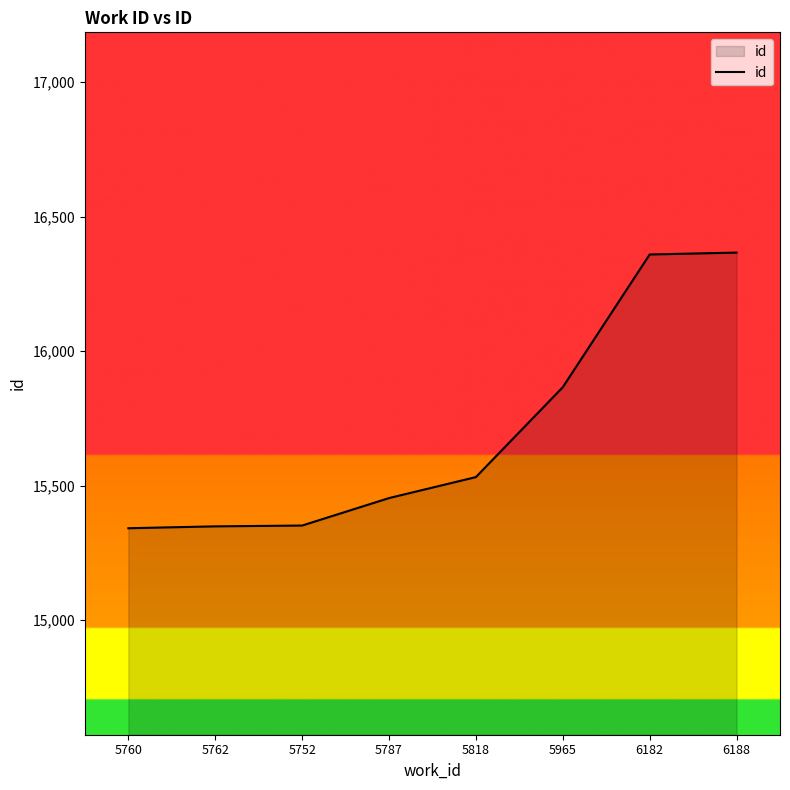

What is the maximum value shown in the chart?

16366